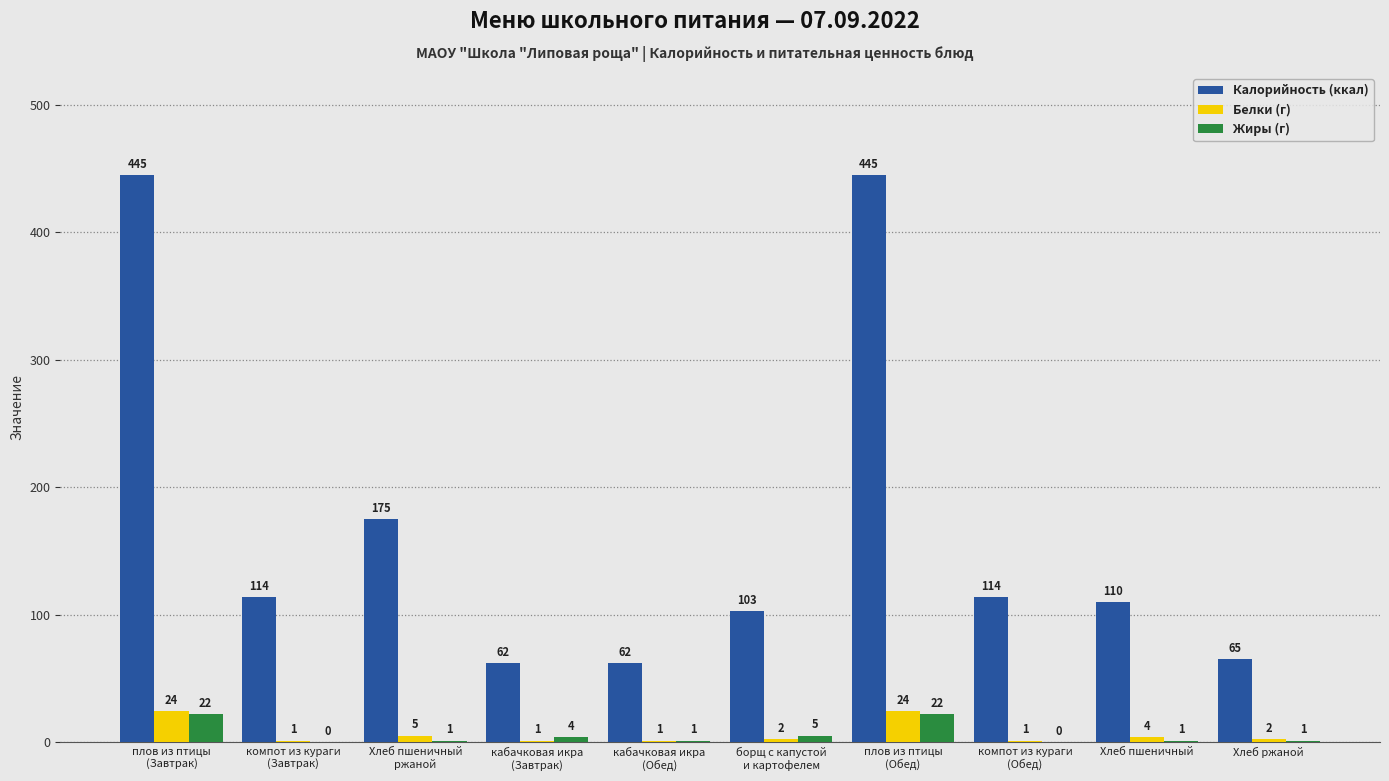

Reading left to right, what are all the values shown in this chart?

Калорийность (ккал): плов из птицы
(Завтрак)=445	компот из кураги
(Завтрак)=114	Хлеб пшеничный
ржаной=175	кабачковая икра
(Завтрак)=62	кабачковая икра
(Обед)=62	борщ с капустой
и картофелем=103	плов из птицы
(Обед)=445	компот из кураги
(Обед)=114	Хлеб пшеничный=110	Хлеб ржаной=65
Белки (г): плов из птицы
(Завтрак)=24	компот из кураги
(Завтрак)=1	Хлеб пшеничный
ржаной=5	кабачковая икра
(Завтрак)=1	кабачковая икра
(Обед)=1	борщ с капустой
и картофелем=2	плов из птицы
(Обед)=24	компот из кураги
(Обед)=1	Хлеб пшеничный=4	Хлеб ржаной=2
Жиры (г): плов из птицы
(Завтрак)=22	компот из кураги
(Завтрак)=0	Хлеб пшеничный
ржаной=1	кабачковая икра
(Завтрак)=4	кабачковая икра
(Обед)=1	борщ с капустой
и картофелем=5	плов из птицы
(Обед)=22	компот из кураги
(Обед)=0	Хлеб пшеничный=1	Хлеб ржаной=1